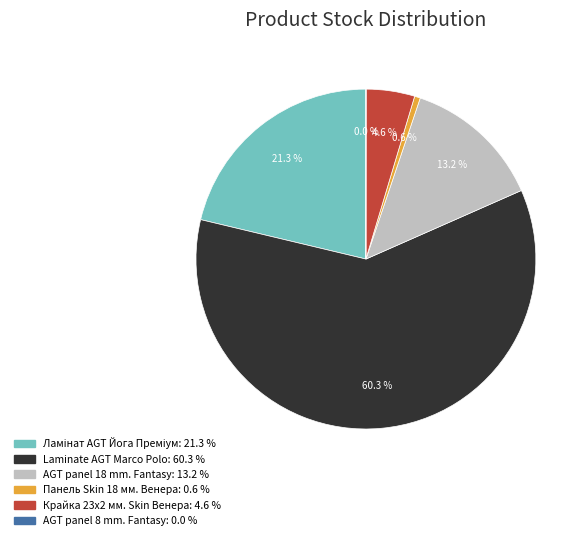

Which category accounts for the majority?

Laminate AGT Marco Polo